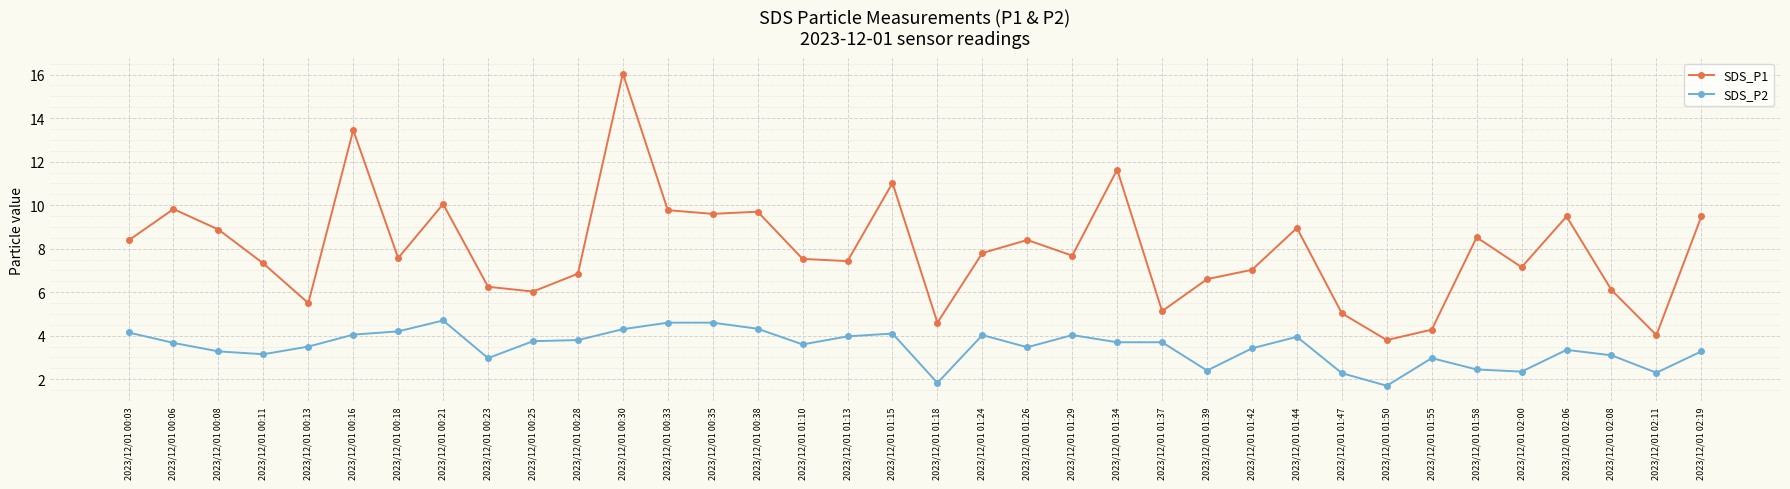

Rank the series by their average value, from lowest to highest.

SDS_P2, SDS_P1